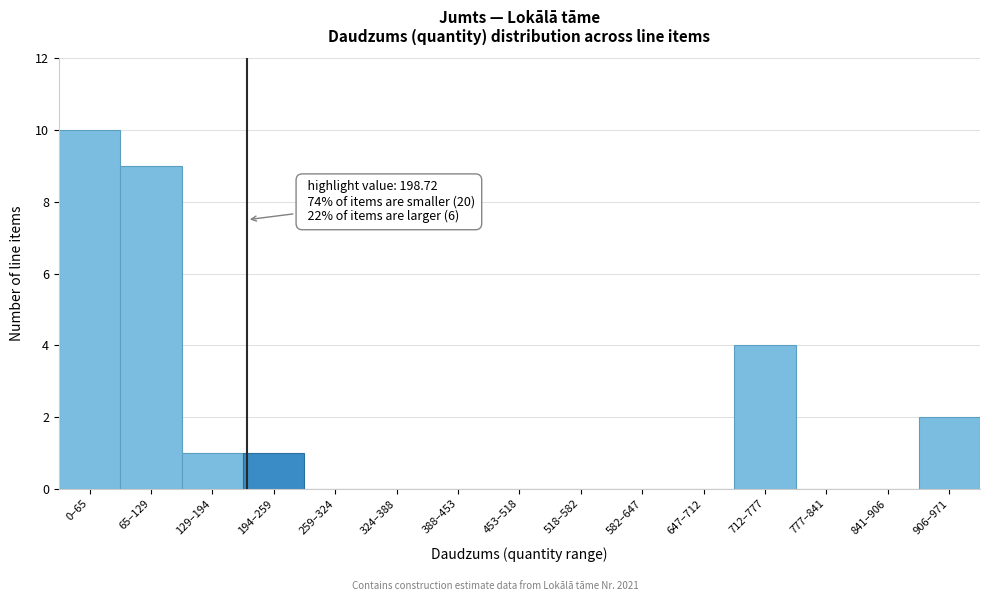

Reading left to right, extract all data points from this chart.

0–65=10	65–129=9	129–194=1	194–259=1	259–324=0	324–388=0	388–453=0	453–518=0	518–582=0	582–647=0	647–712=0	712–777=4	777–841=0	841–906=0	906–971=2